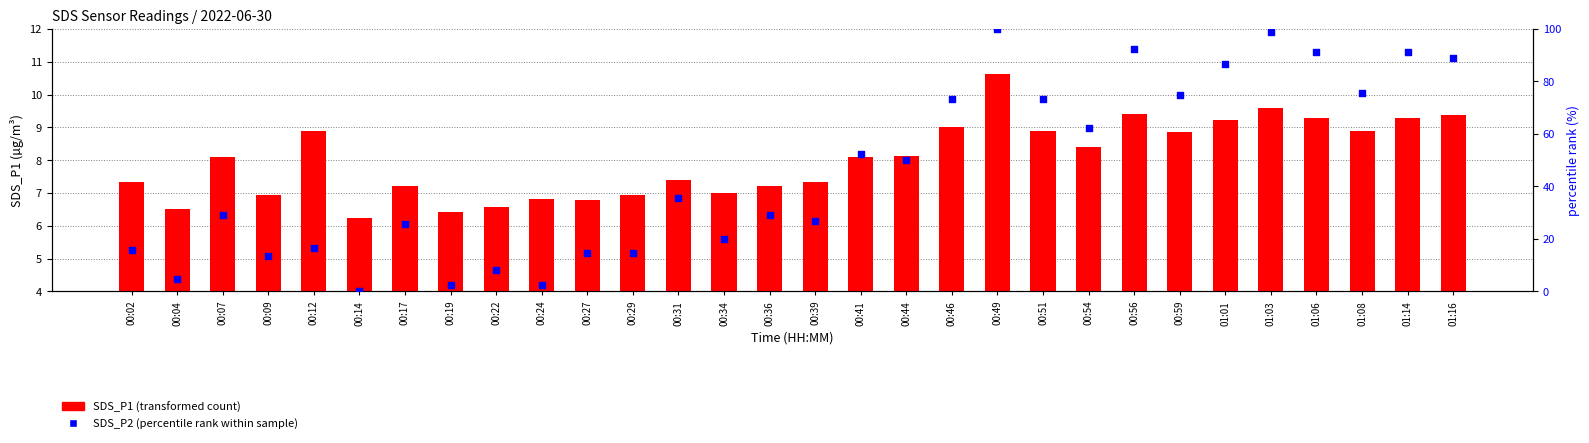

Which series reaches the minimum Y coordinate?

SDS_P2 (percentile rank within sample)